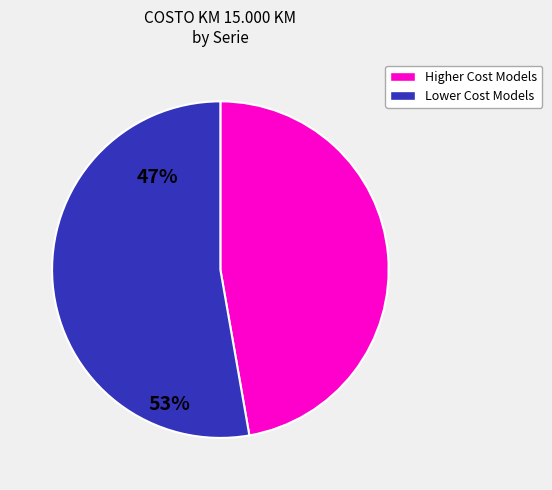

How many slices are in this pie chart?

2